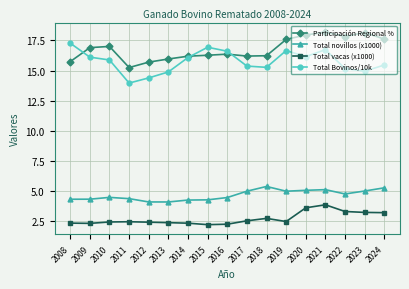

Which series has the widest spread of values?

Total Bovinos/10k